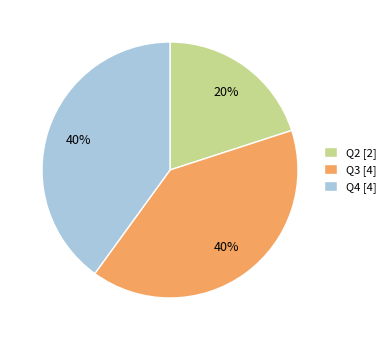

Is the sum of Q4 [4] and Q3 [4] greater than half?

Yes